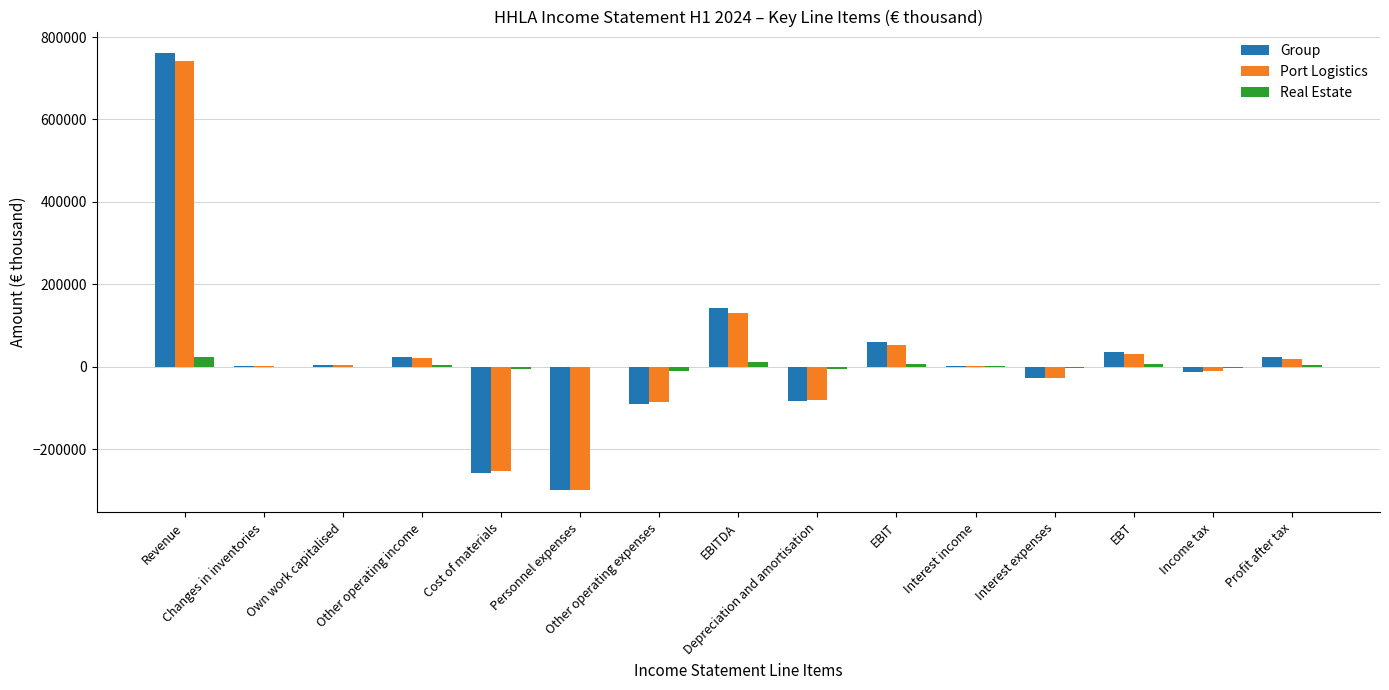

What is the maximum value for Port Logistics?

742477